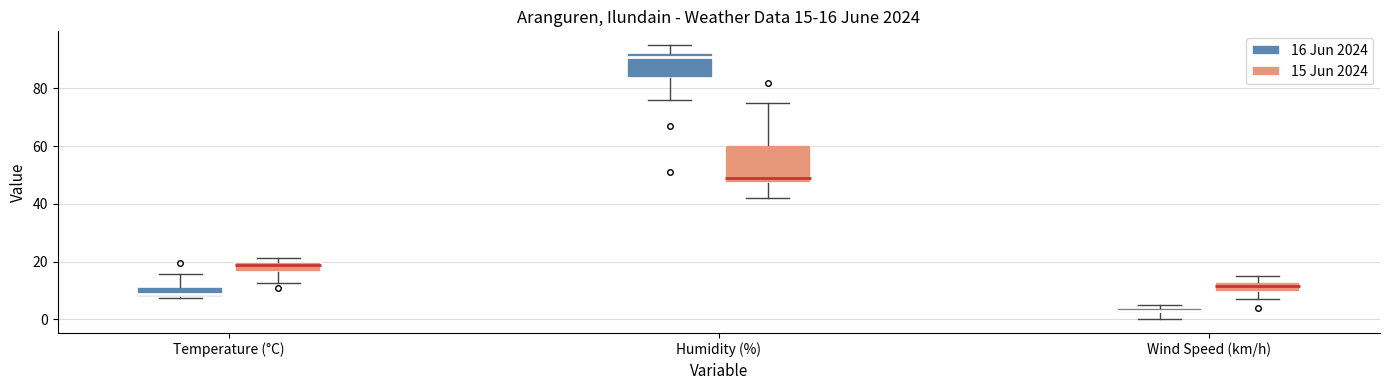

Which box is the tallest, from its lower edge to its upper edge?

Humidity (%) (15 Jun 2024)